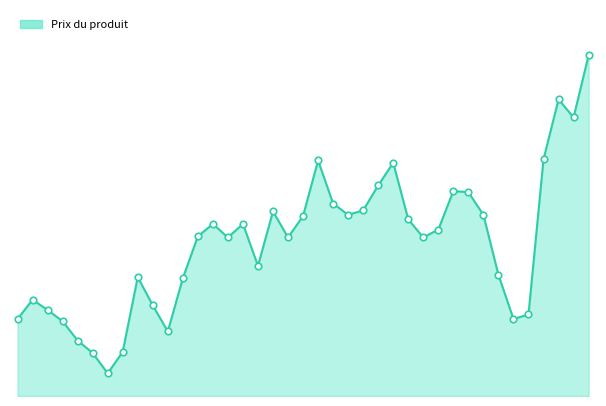

Does the chart have visible grid lines?

No